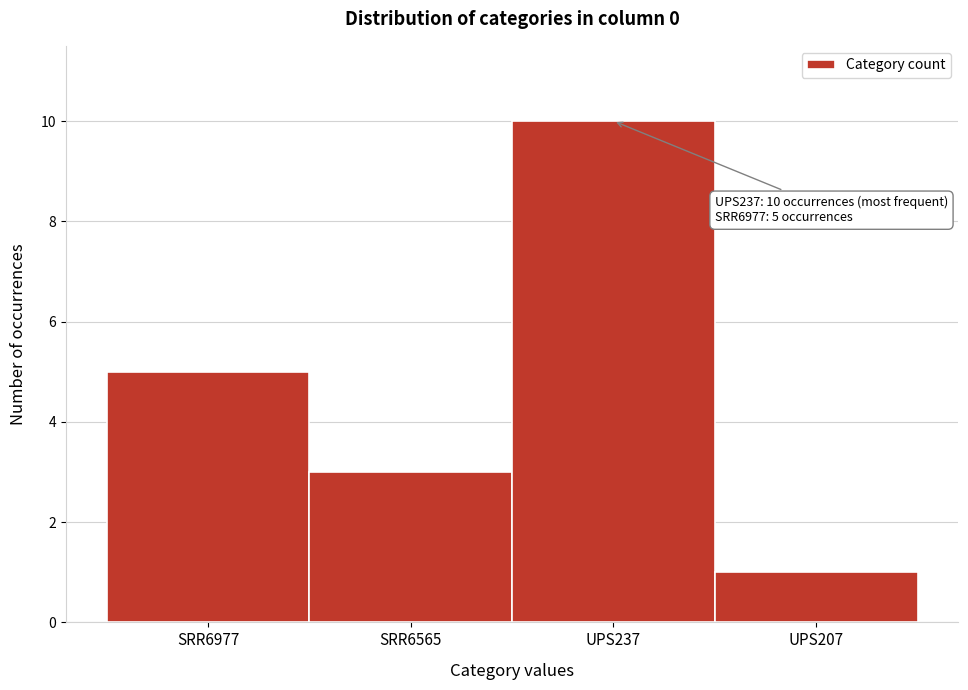

Reading right to left, list all the values displayed in this chart.

1	10	3	5